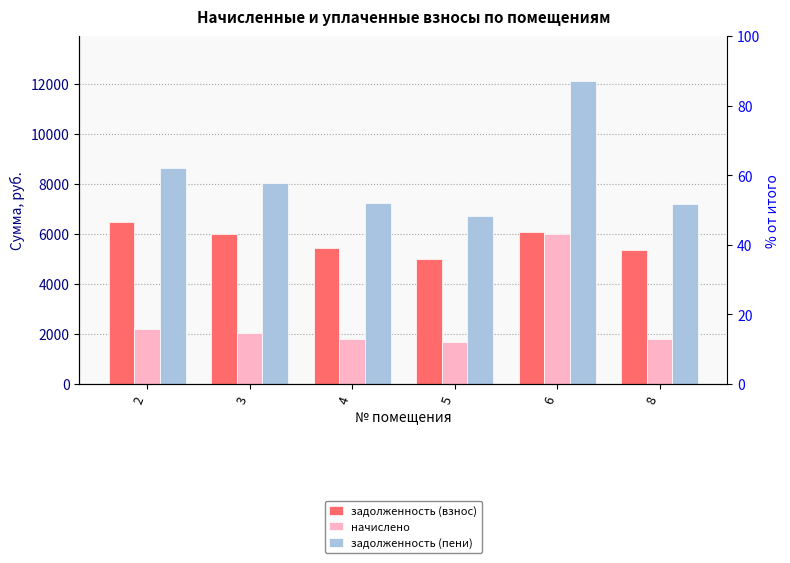

The value of задолженность (пени) at 3 is 2553.0. True or false?

False